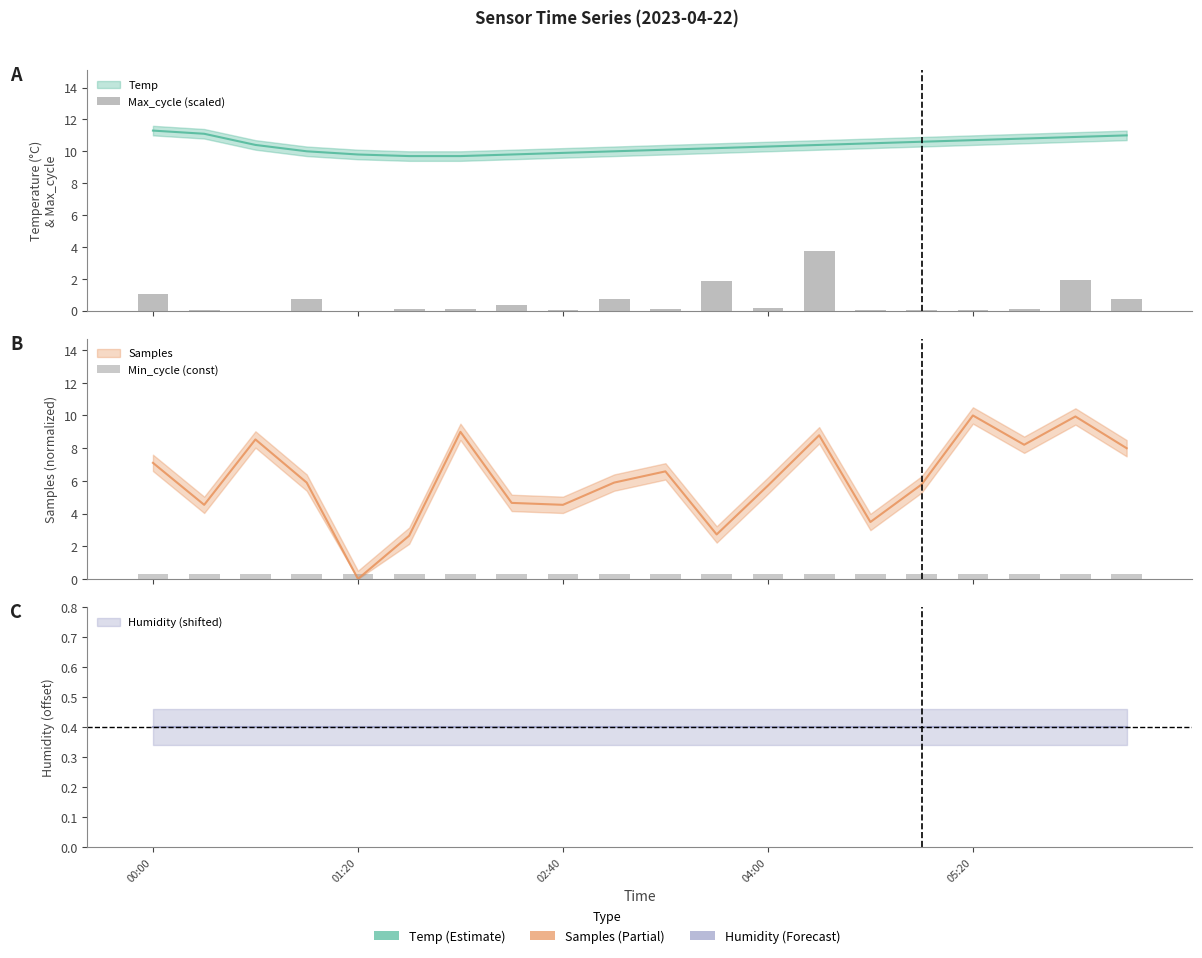

Is it true that Min_cycle (const) equals 0.3 at 17?

True